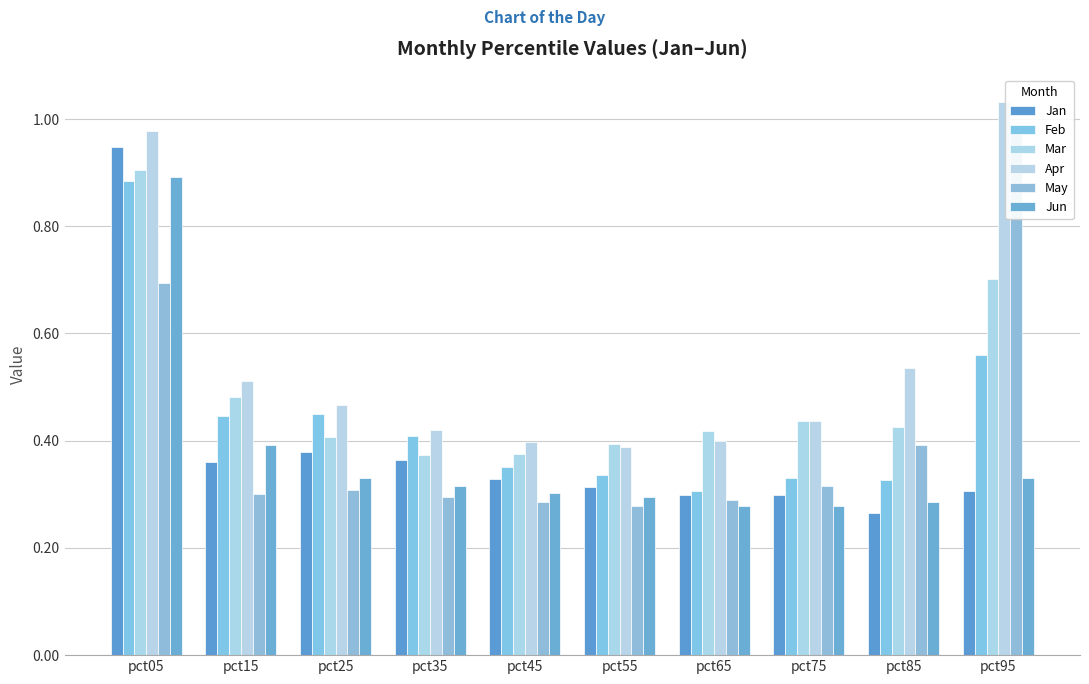

How many bars are there in total?

60